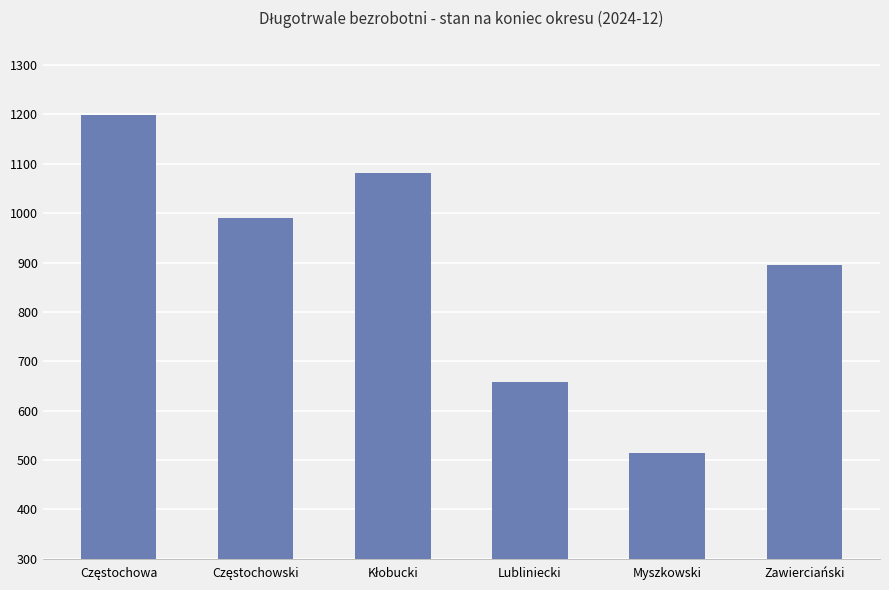

What is the maximum value shown in the chart?

1198